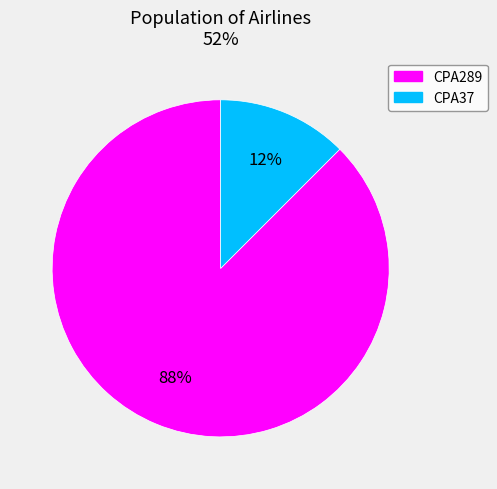

Between CPA37 and CPA289, which is larger?

CPA289